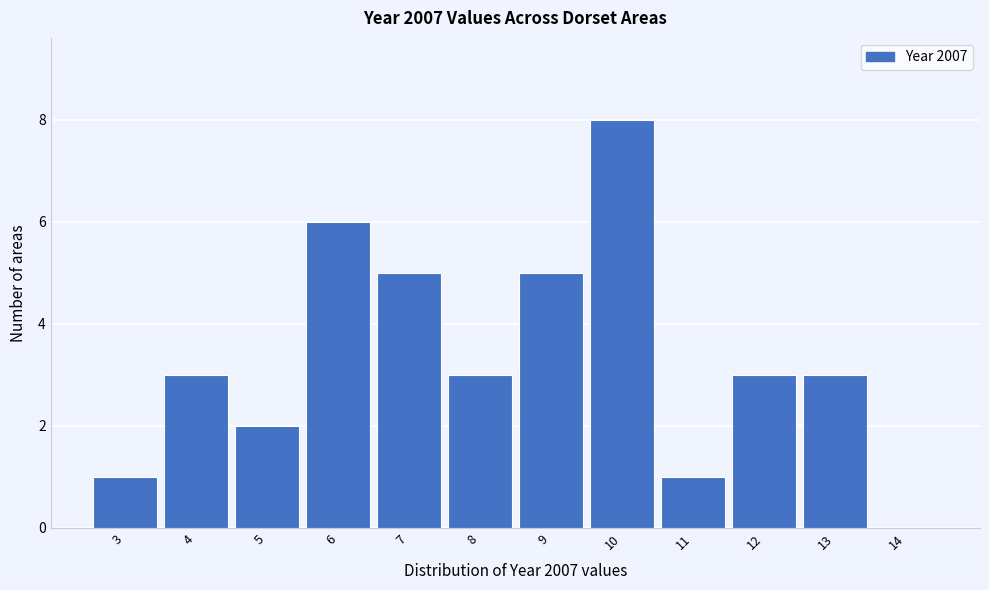

Reading left to right, what are all the values shown in this chart?

3=1	4=3	5=2	6=6	7=5	8=3	9=5	10=8	11=1	12=3	13=3	14=0